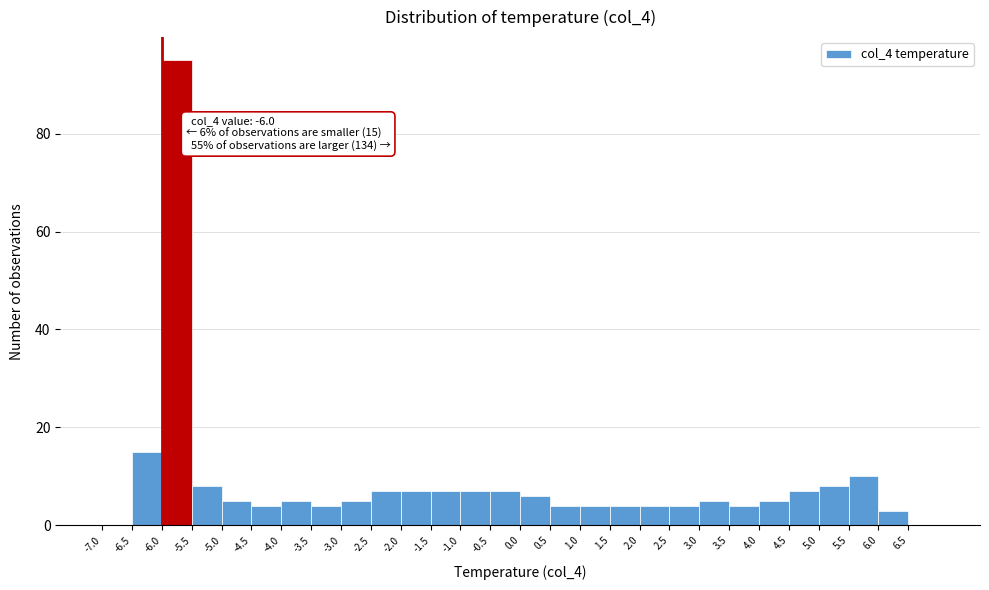

Over which range of the x-axis is the bar tallest?

-6.0 to -5.5